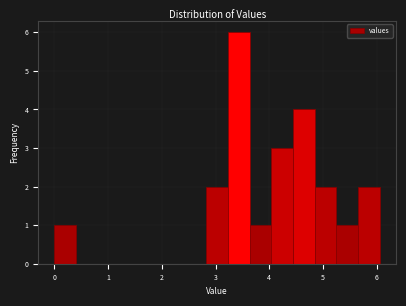

Over which range of the x-axis is the bar tallest?

3.2 to 3.6